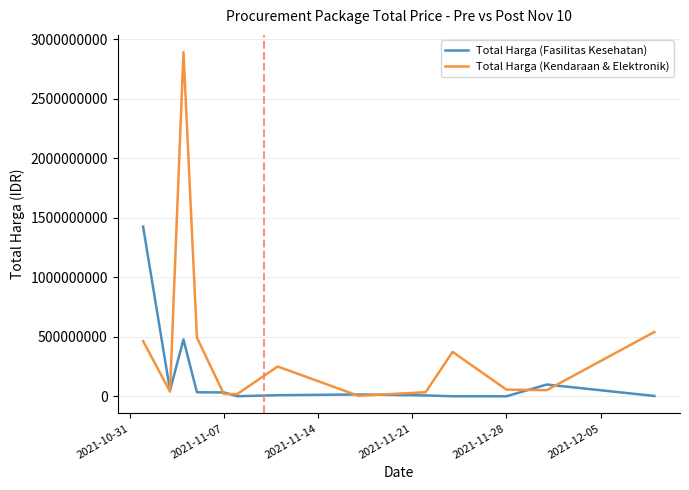

Which series has the largest range (max minus min)?

Total Harga (Kendaraan & Elektronik)